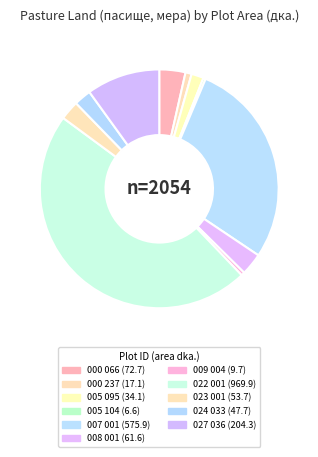

To the nearest percent, what is the difference between the 000 066 and 009 004 slice percentages?

3%